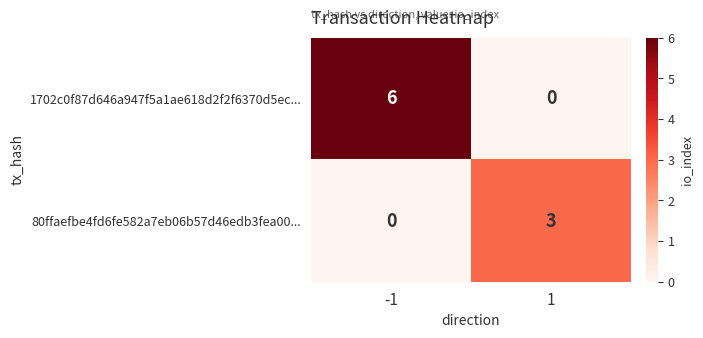

At which category is the sum across all series the highest?

-1